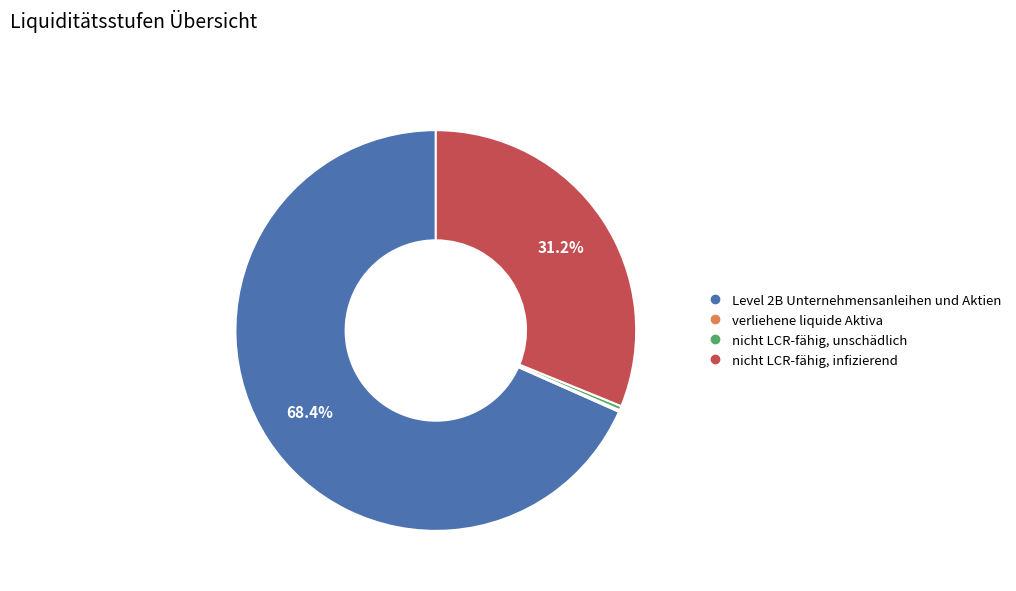

What is the largest slice in the pie chart?

Level 2B Unternehmensanleihen und Aktien